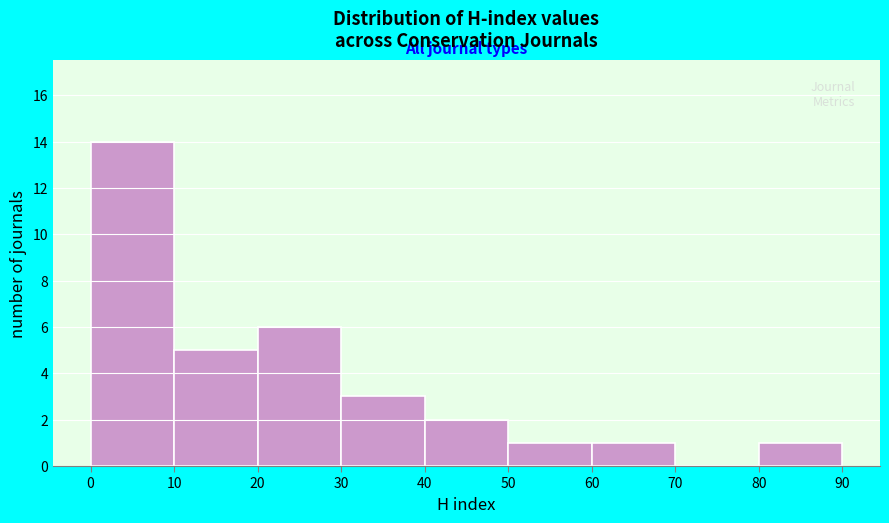

Reading left to right, transcribe this chart: for each bar, give the range it covers on the x-axis and its height. The values are not printed on the chart, so give them approximately, as read against the axis.

0 to 10: 14
10 to 20: 5
20 to 30: 6
30 to 40: 3
40 to 50: 2
50 to 60: 1
60 to 70: 1
70 to 80: 0
80 to 90: 1